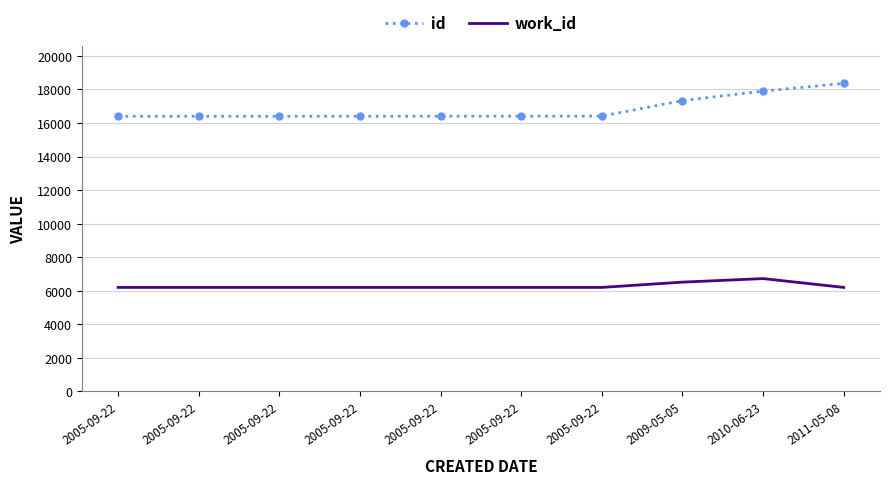

What are all the series names shown in the legend?

id, work_id